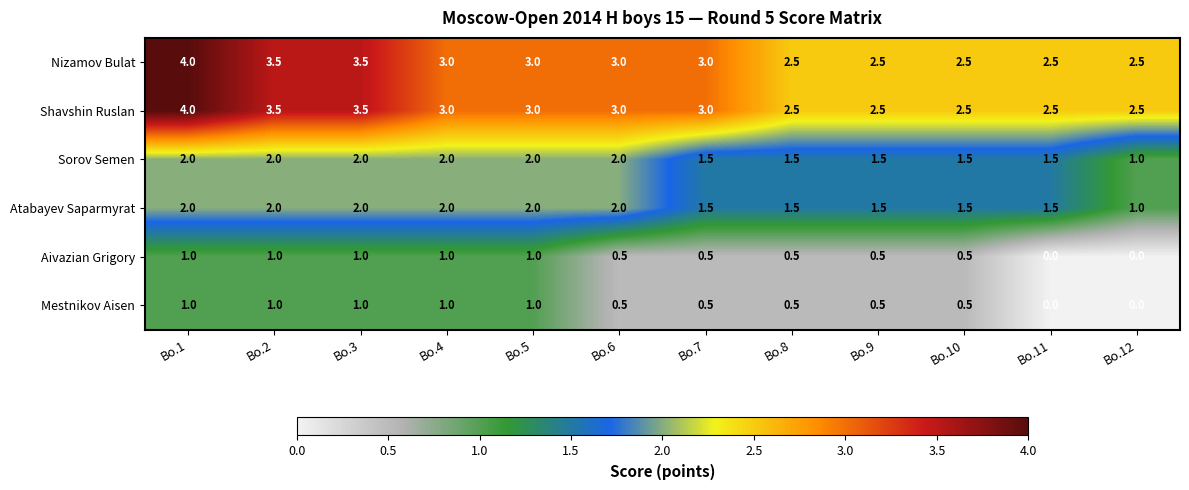

What is the difference between the highest and lowest values at Bo.12?

2.5